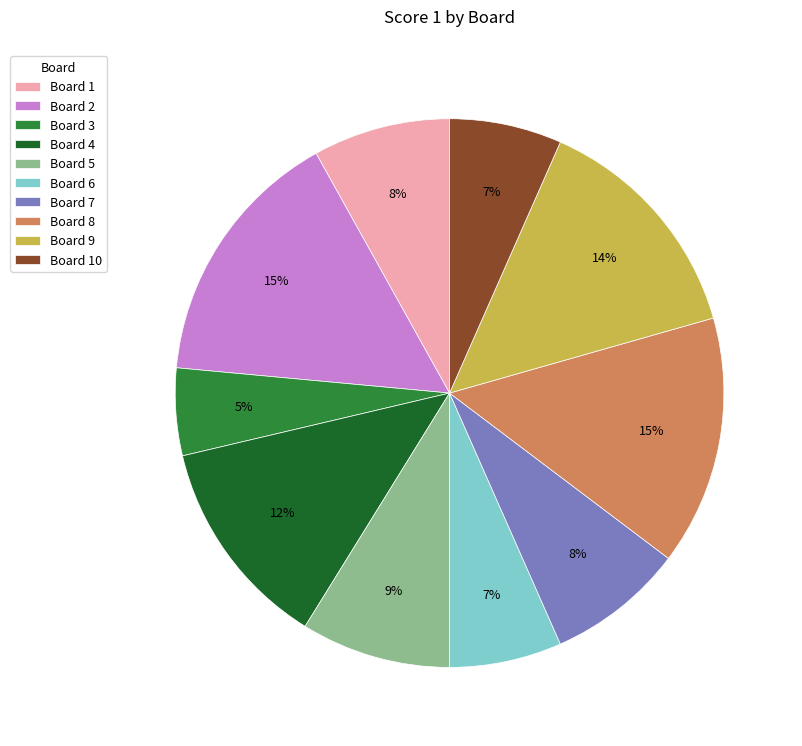

To the nearest percent, what is the average slice percentage?

10%